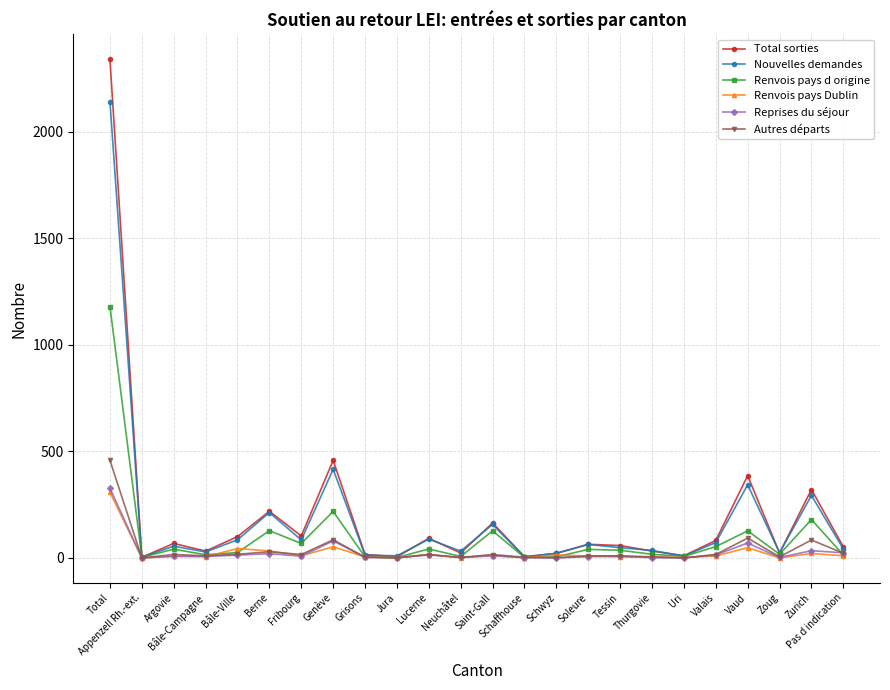

What is the lowest value of the Nouvelles demandes series?

3